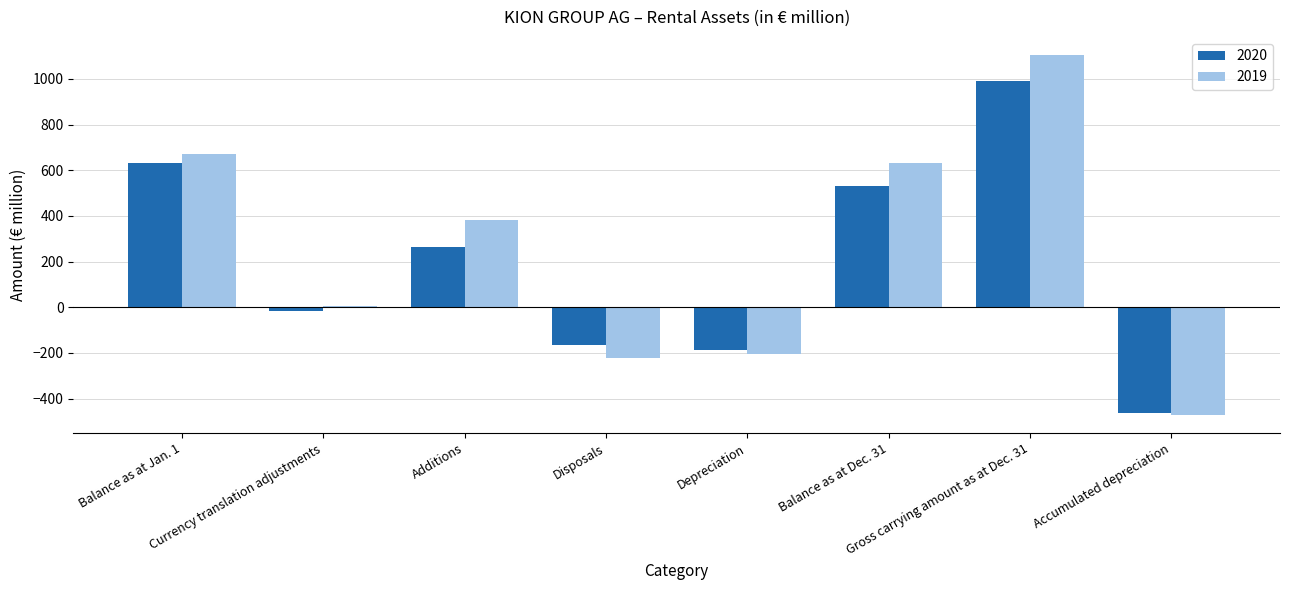

How many values in the 2019 series are below 381?

4